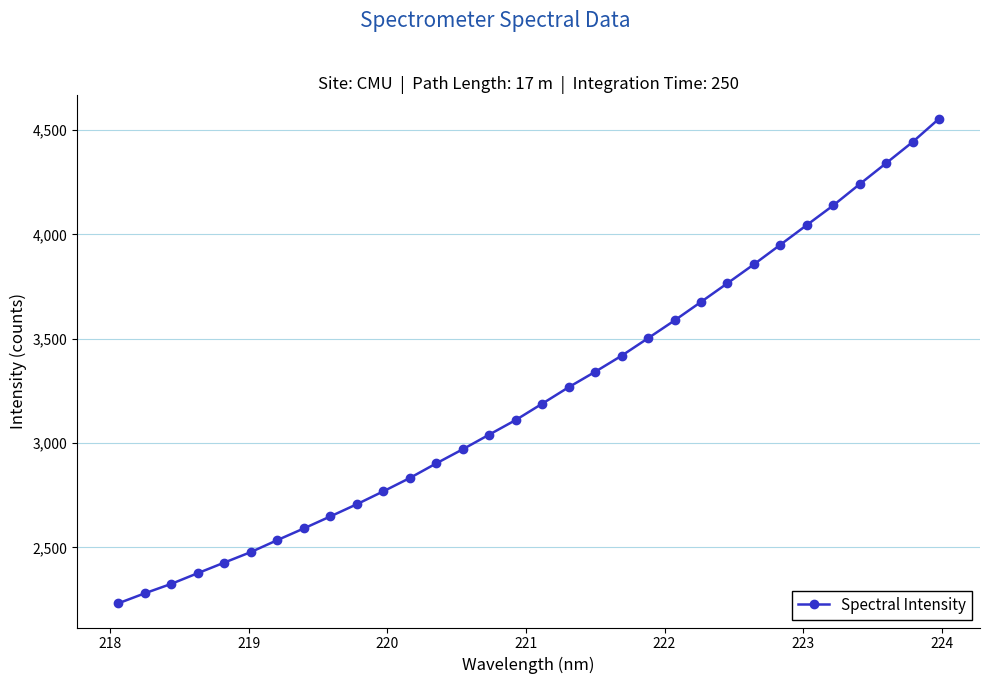

What is the minimum value shown in the chart?

2232.2